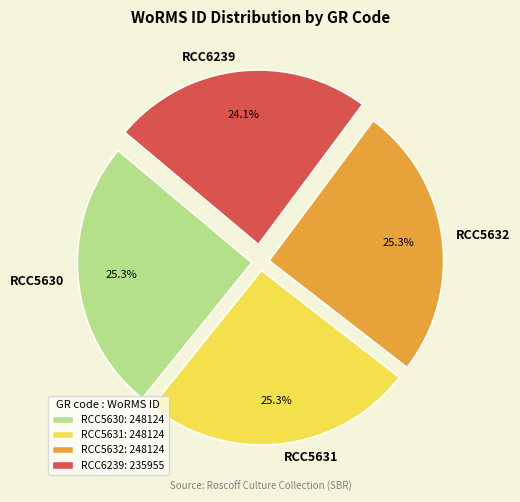

What is the smallest slice in the pie chart?

RCC6239